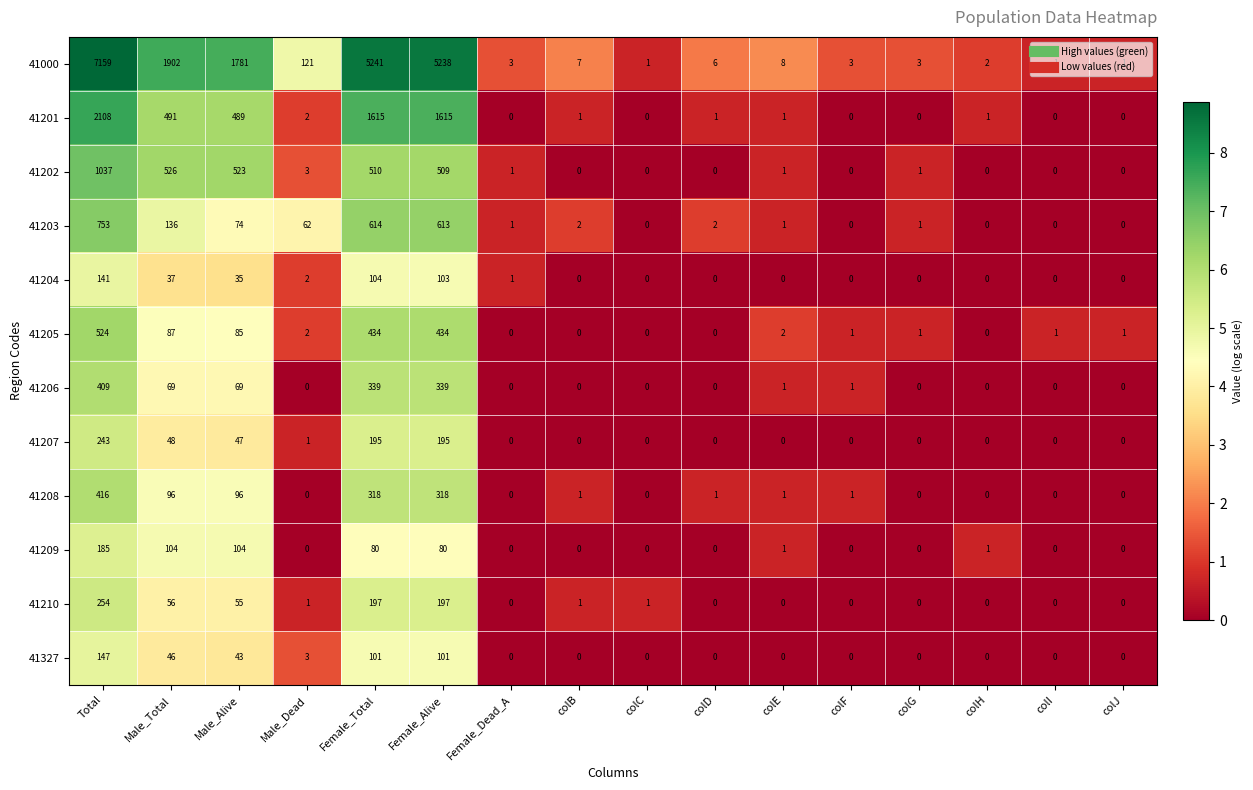

The 41205 series shows -179 at colC. True or false?

False